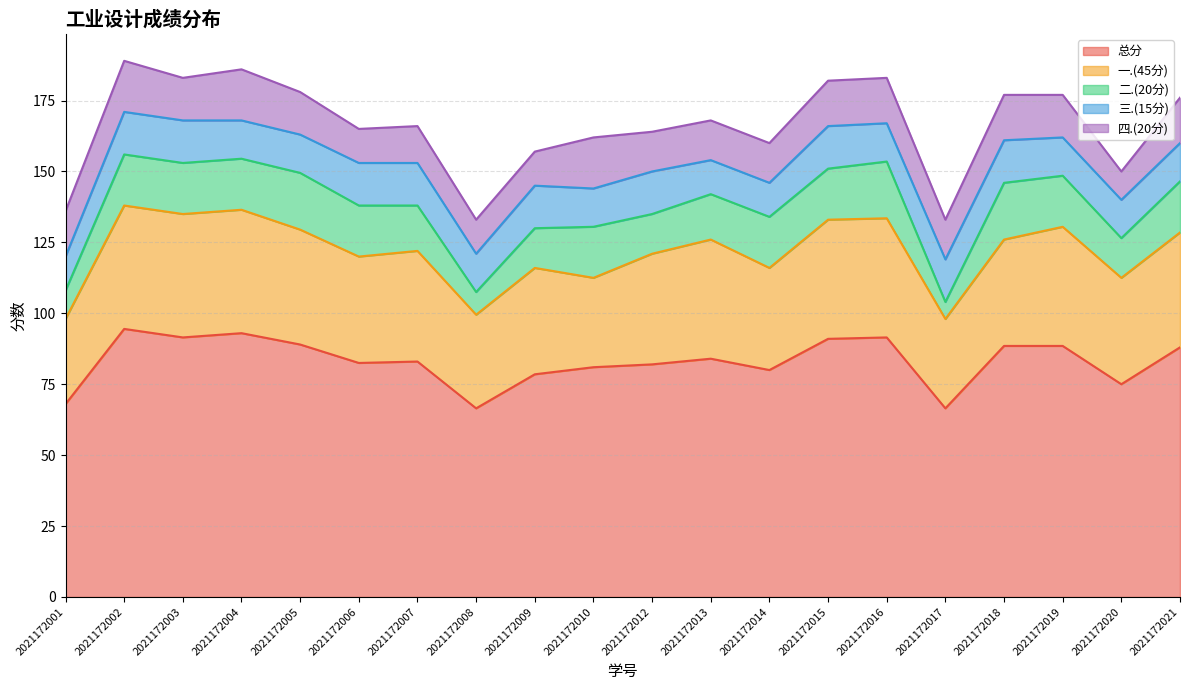

True or false: 一.(45分) and 四.(20分) cross at least once.

False